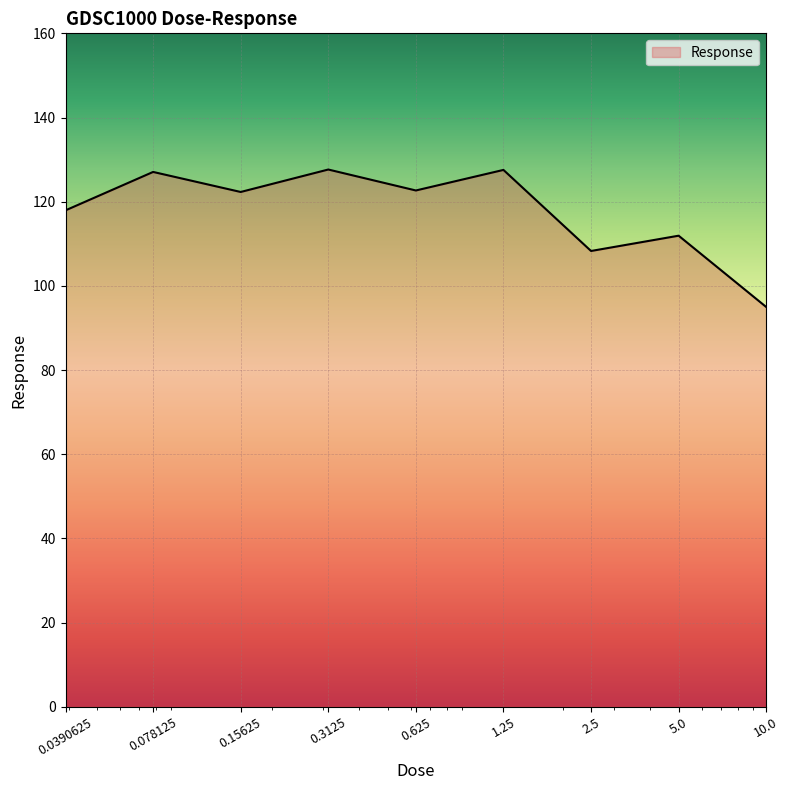

What is the maximum value shown in the chart?

127.6